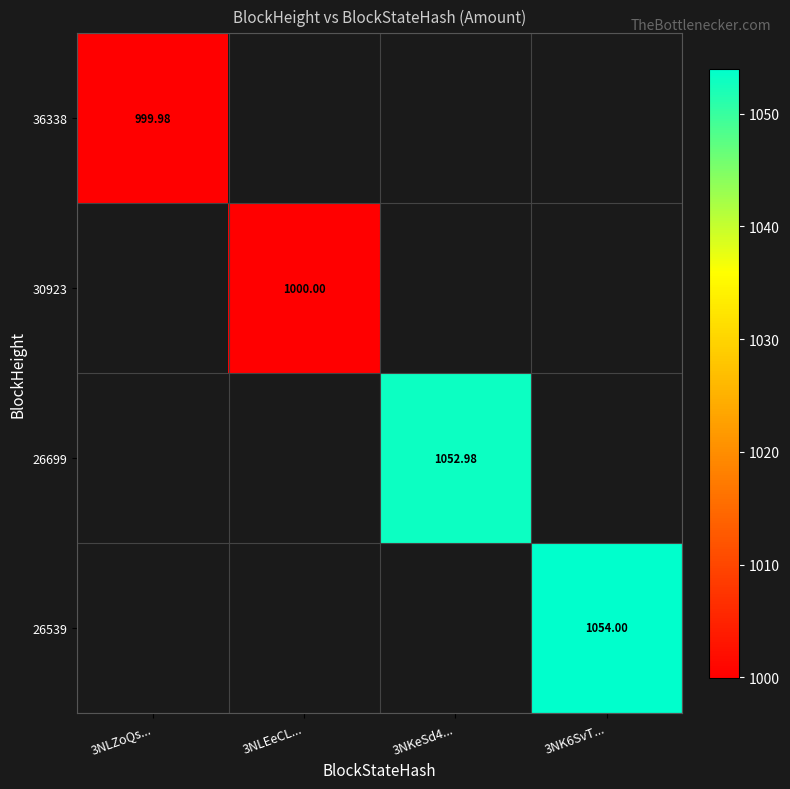

Which has a higher value, 3NLZoQs... or 3NKeSd4...?

3NKeSd4...